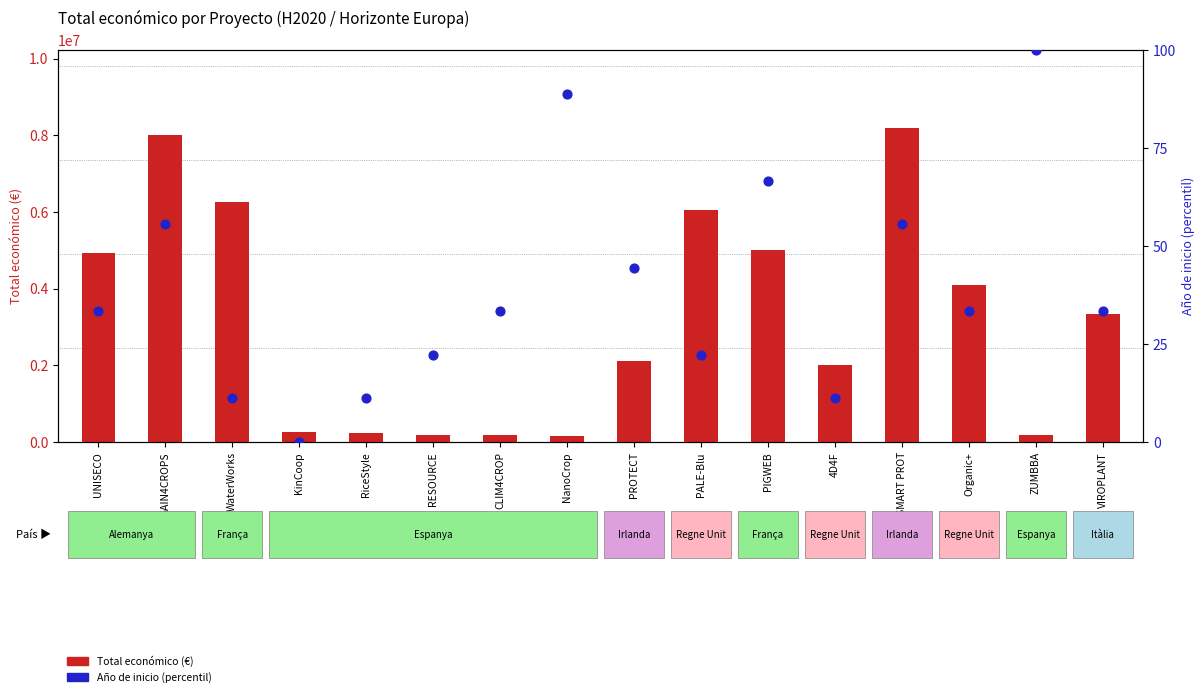

Is the value of Total económico at KinCoop greater than the value of Año de inicio (percentil) at VIROPLANT?

Yes